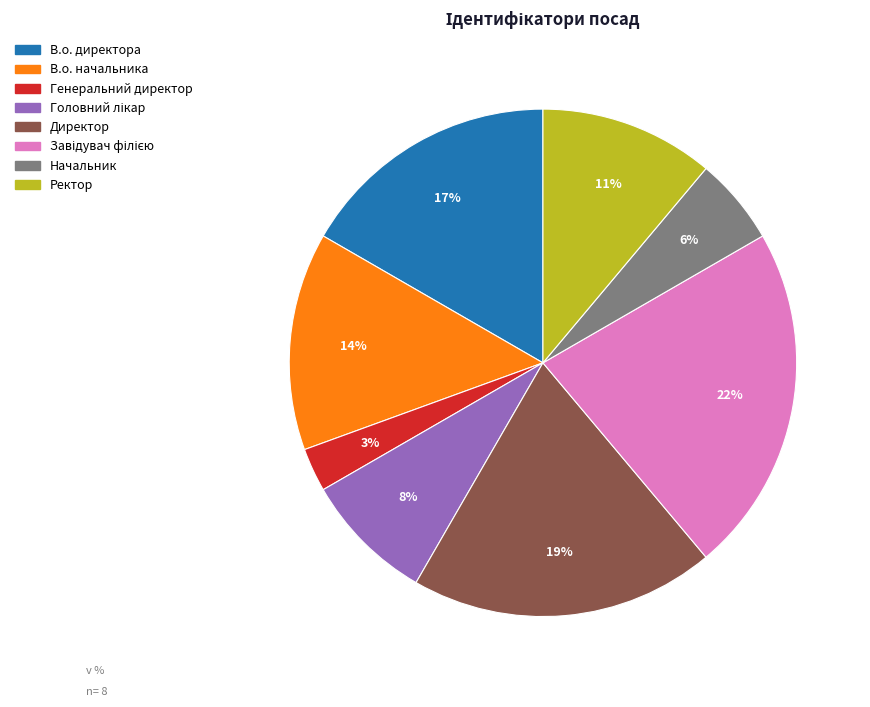

What percentage is the Генеральний директор slice, to the nearest percent?

3%